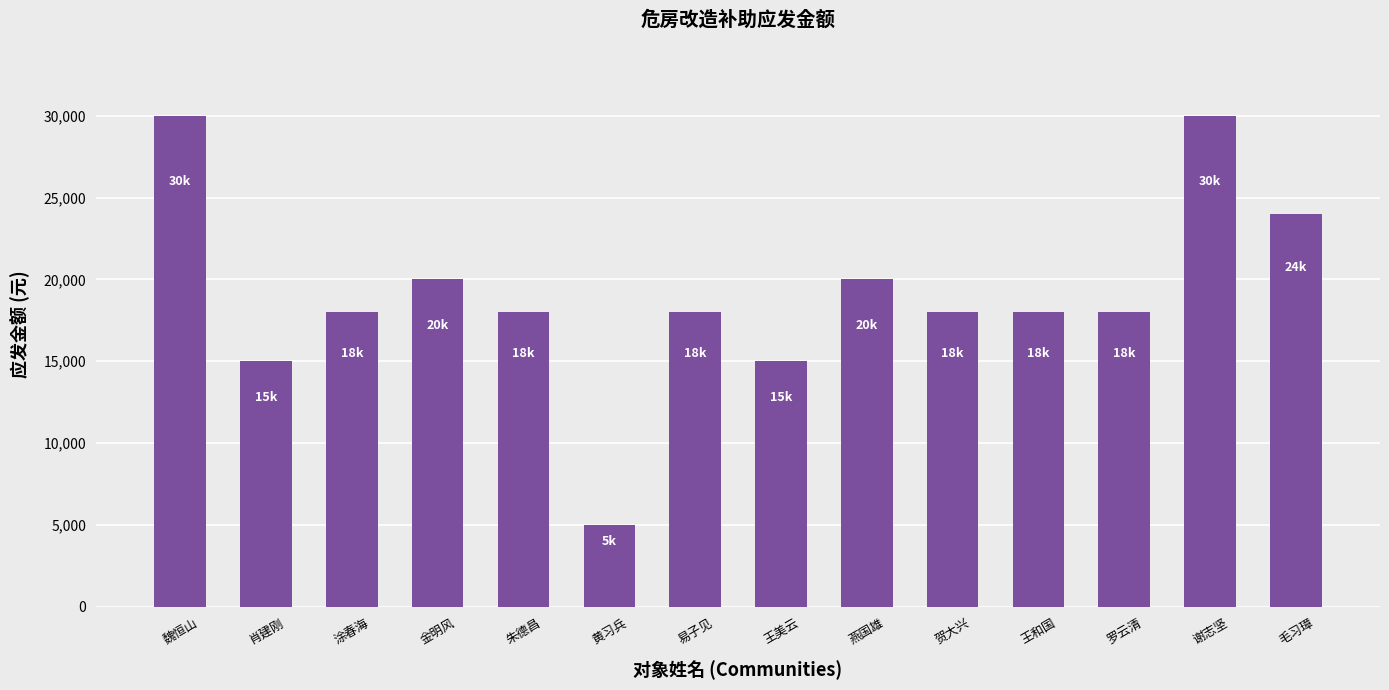

Does the chart contain any negative values?

No